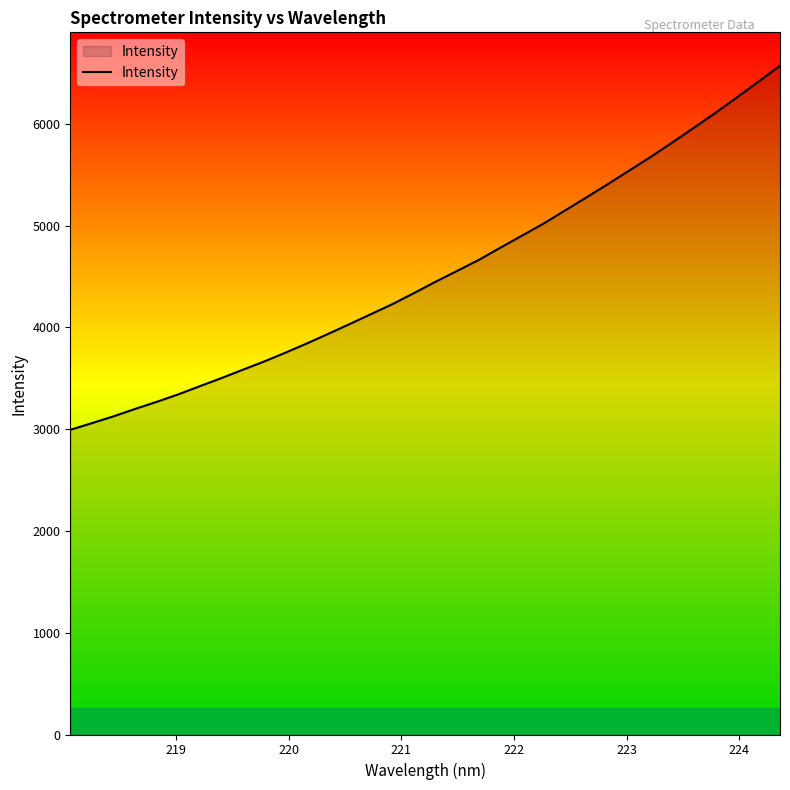

What is the difference between the maximum and minimum values?

3577.0